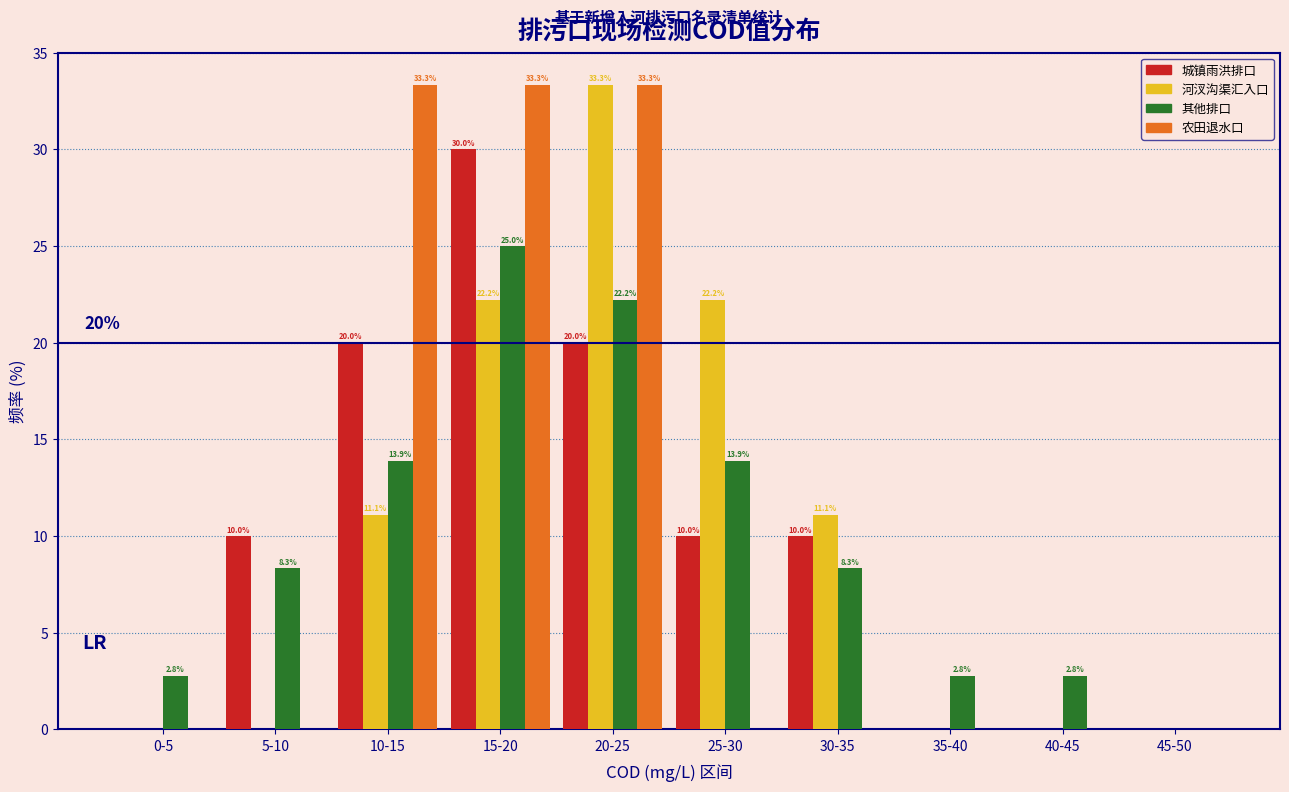

Reading left to right, list all the values displayed in this chart.

城镇雨洪排口: 0-5=0.0	5-10=10.0	10-15=20.0	15-20=30.0	20-25=20.0	25-30=10.0	30-35=10.0	35-40=0.0	40-45=0.0	45-50=0.0
河汊沟渠汇入口: 0-5=0.0	5-10=0.0	10-15=11.1	15-20=22.2	20-25=33.3	25-30=22.2	30-35=11.1	35-40=0.0	40-45=0.0	45-50=0.0
其他排口: 0-5=2.8	5-10=8.3	10-15=13.9	15-20=25.0	20-25=22.2	25-30=13.9	30-35=8.3	35-40=2.8	40-45=2.8	45-50=0.0
农田退水口: 0-5=0.0	5-10=0.0	10-15=33.3	15-20=33.3	20-25=33.3	25-30=0.0	30-35=0.0	35-40=0.0	40-45=0.0	45-50=0.0